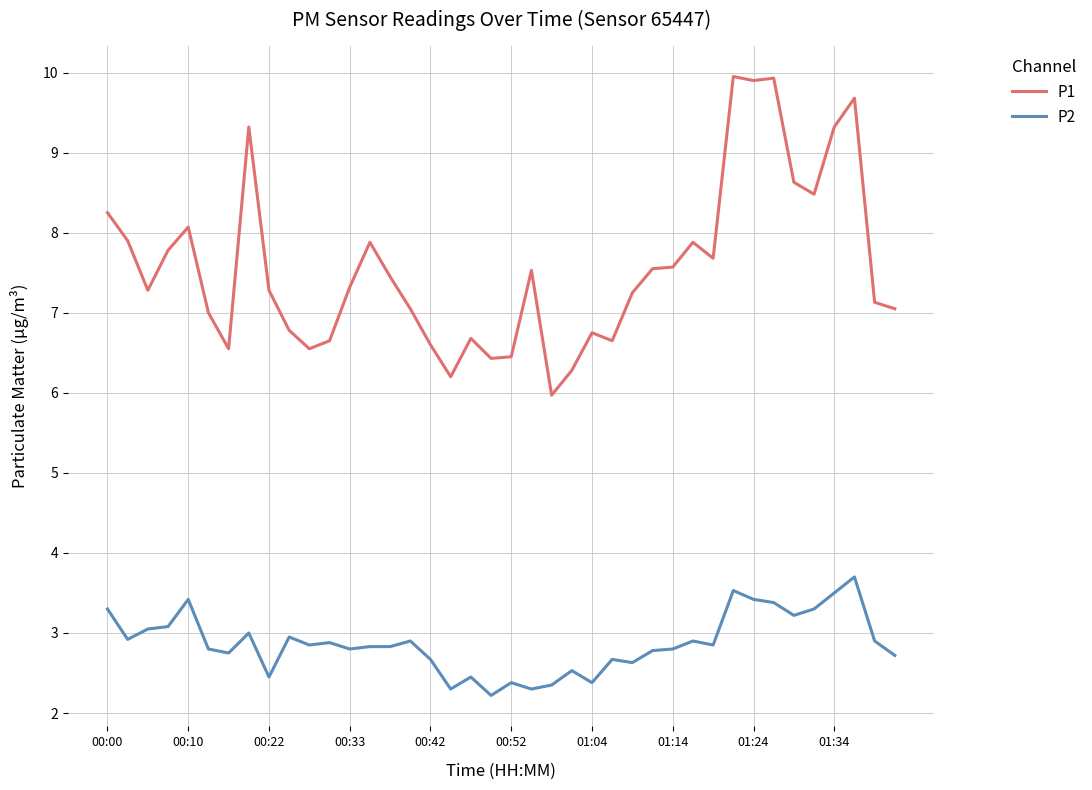

Which series has the widest spread of values?

P1